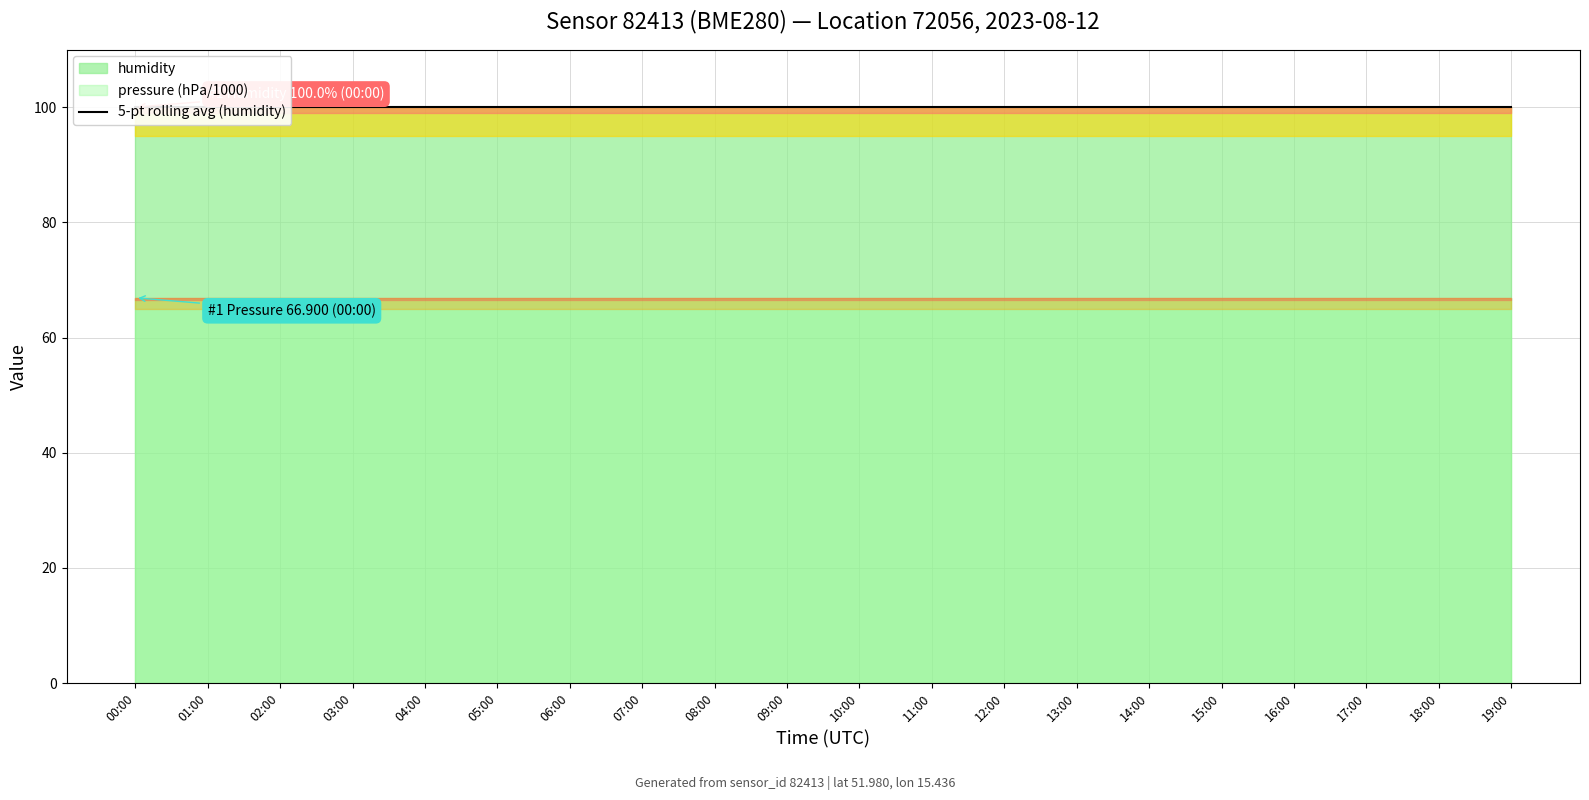

How many lines are shown in the chart?

3